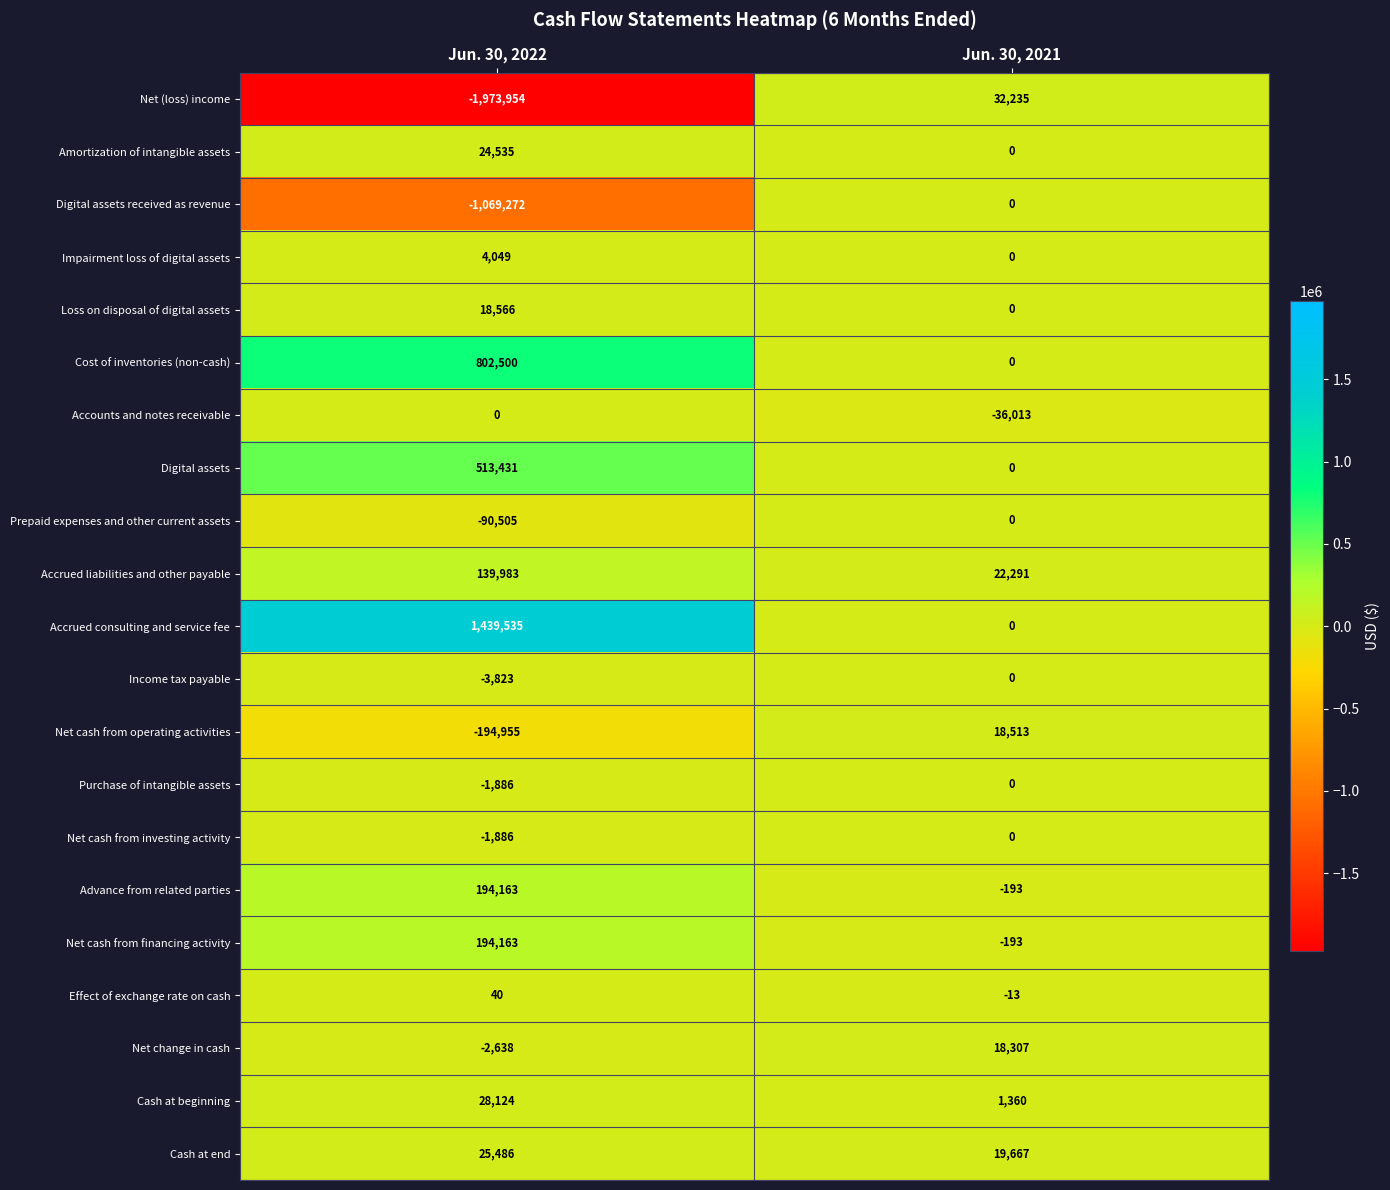

What is the difference between the highest and lowest values at Jun. 30, 2021?

68248